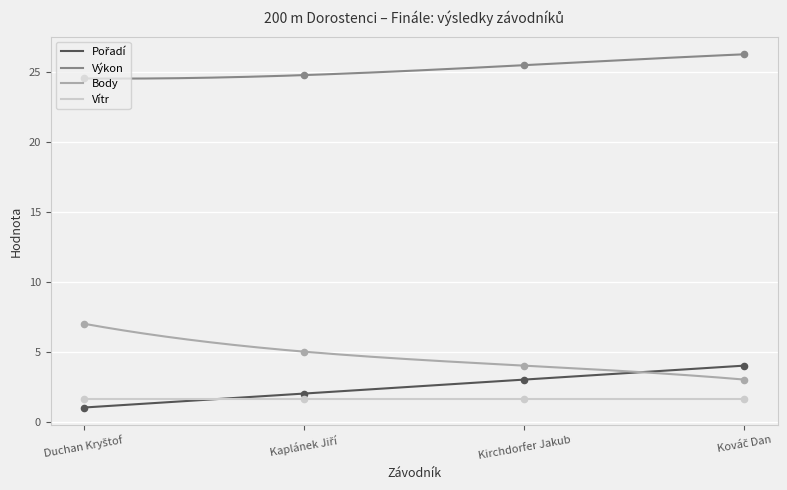

Is the value of Výkon at Kaplánek Jiří greater than the value of Body at Kaplánek Jiří?

Yes